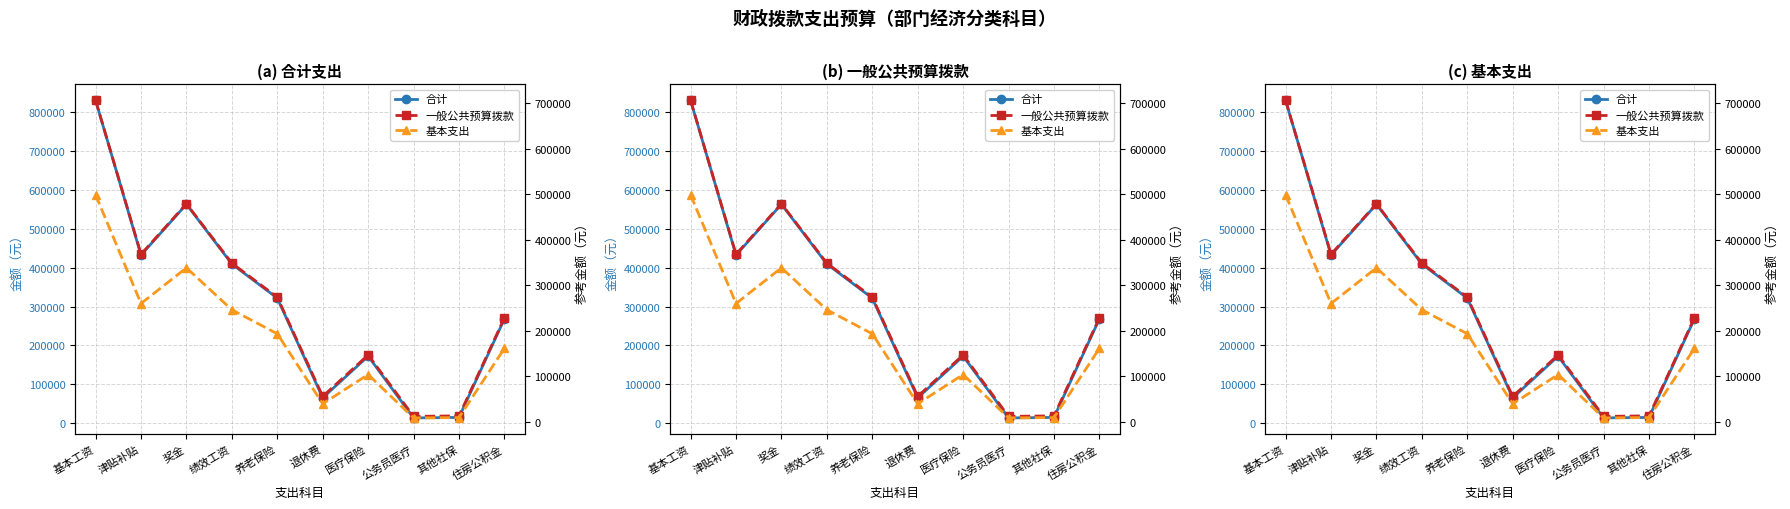

Reading left to right, what are all the values shown in this chart?

合计: 基本工资=830400.0	津贴补贴=432521.9	奖金=563111.0	绩效工资=409477.0	养老保险=321649.6	退休费=65284.0	医疗保险=172418.8	公务员医疗=13617.0	其他社保=14925.8	住房公积金=268260.0
一般公共预算拨款: 基本工资=705840.0	津贴补贴=367643.6	奖金=478644.3	绩效工资=348055.5	养老保险=273402.1	退休费=55491.4	医疗保险=146556.0	公务员医疗=11574.4	其他社保=12686.9	住房公积金=228021.0
基本支出: 基本工资=498240.0	津贴补贴=259513.1	奖金=337866.6	绩效工资=245686.2	养老保险=192989.7	退休费=39170.4	医疗保险=103451.3	公务员医疗=8170.2	其他社保=8955.5	住房公积金=160956.0